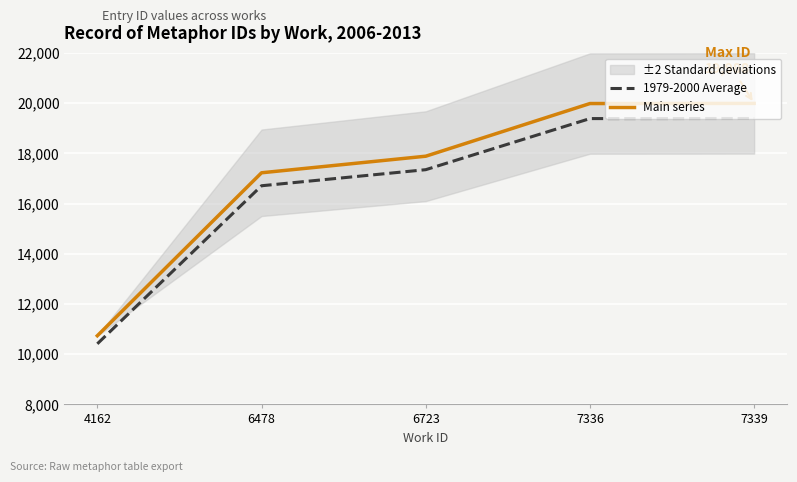

Reading left to right, list all the values displayed in this chart.

1979-2000 Average: 10413.4	16708.2	17348.5	19383.5	19388.4
Main series: 10735.5	17225.0	17885.0	19983.0	19988.0